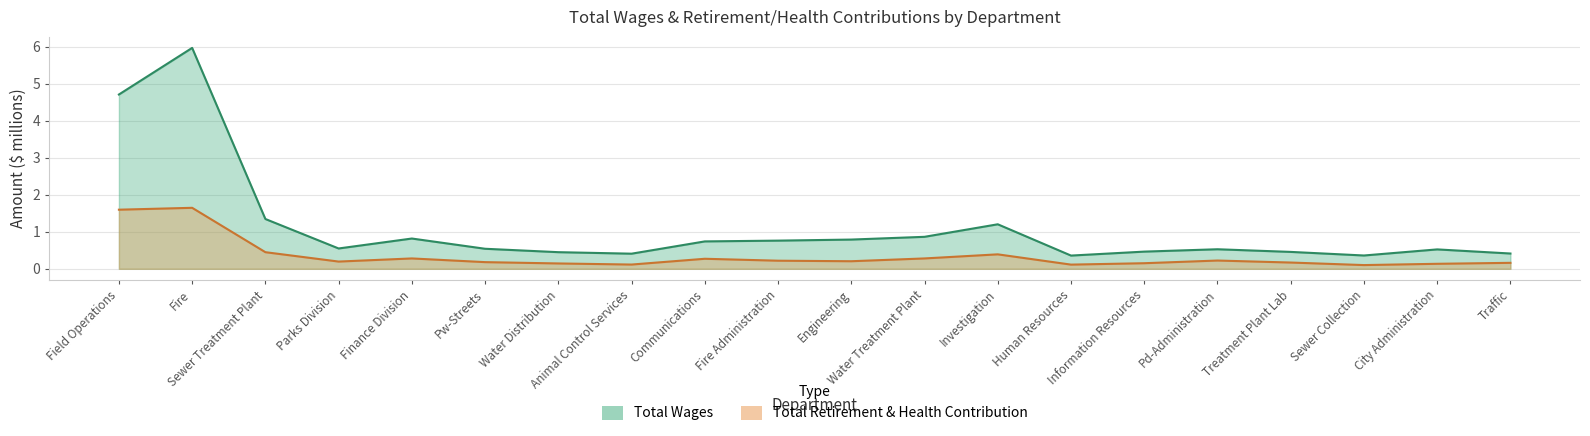

How many distinct data groups are displayed?

1